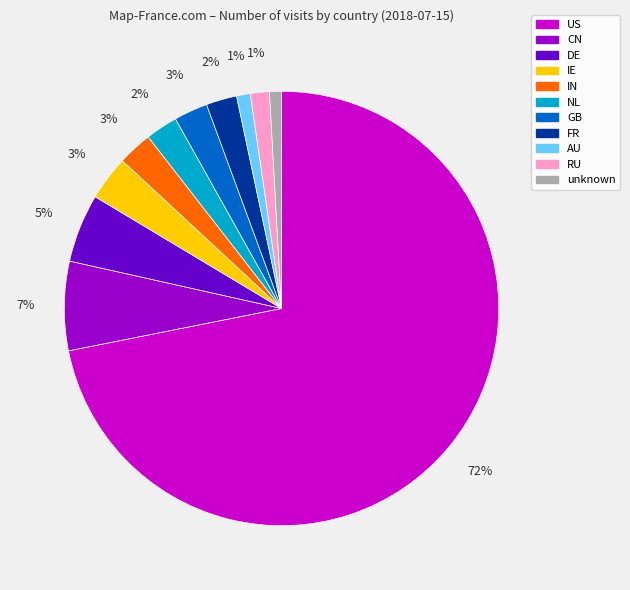

True or false: CN accounts for 1% of the total.

False